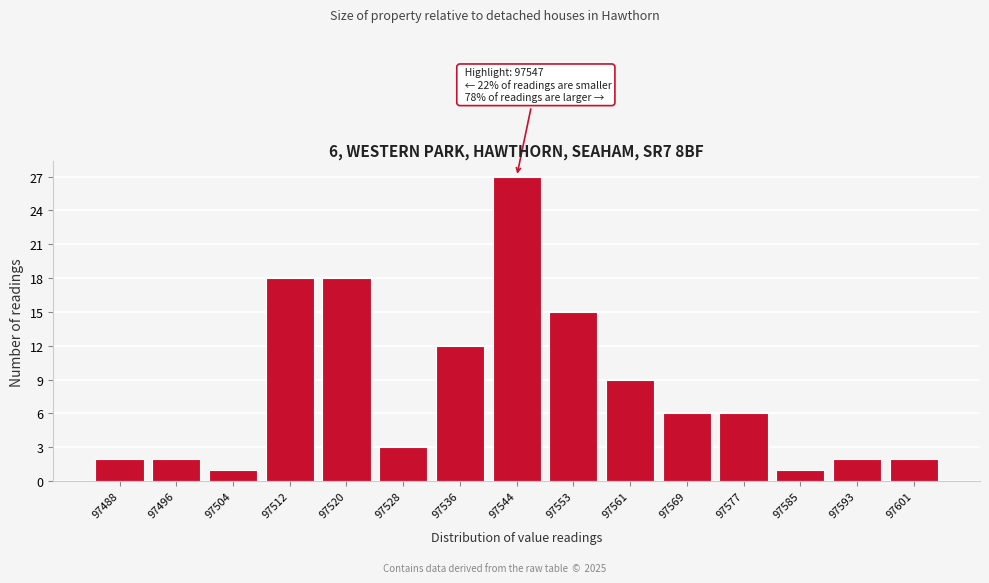

Reading left to right, list all the values displayed in this chart.

97488=2	97496=2	97504=1	97512=18	97520=18	97528=3	97536=12	97544=27	97553=15	97561=9	97569=6	97577=6	97585=1	97593=2	97601=2